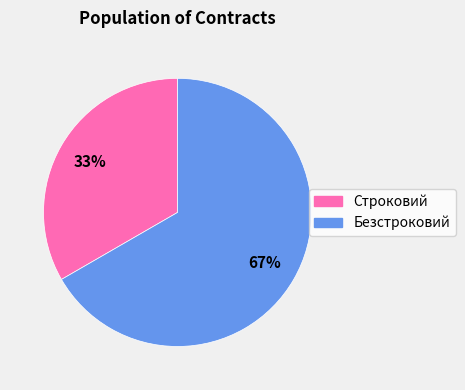

Which category has the biggest portion of the pie?

Безстроковий